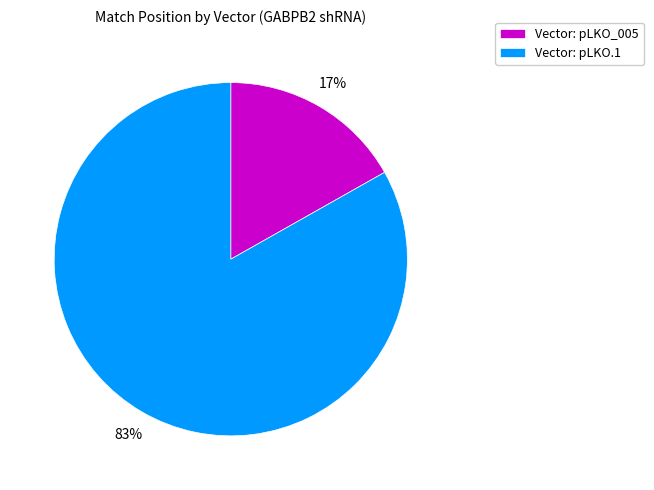

Is the sum of Vector: pLKO.1 and Vector: pLKO_005 greater than half?

Yes